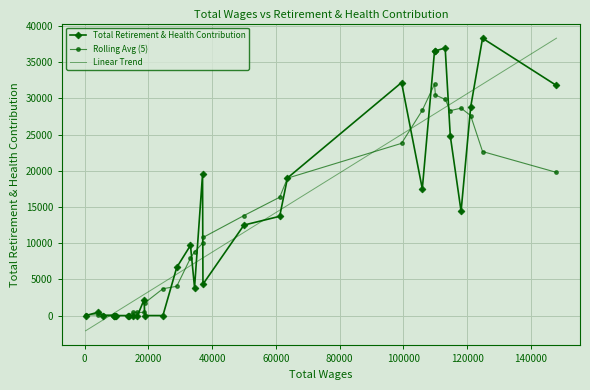

What is the maximum value for Rolling Avg (5)?

31958.4